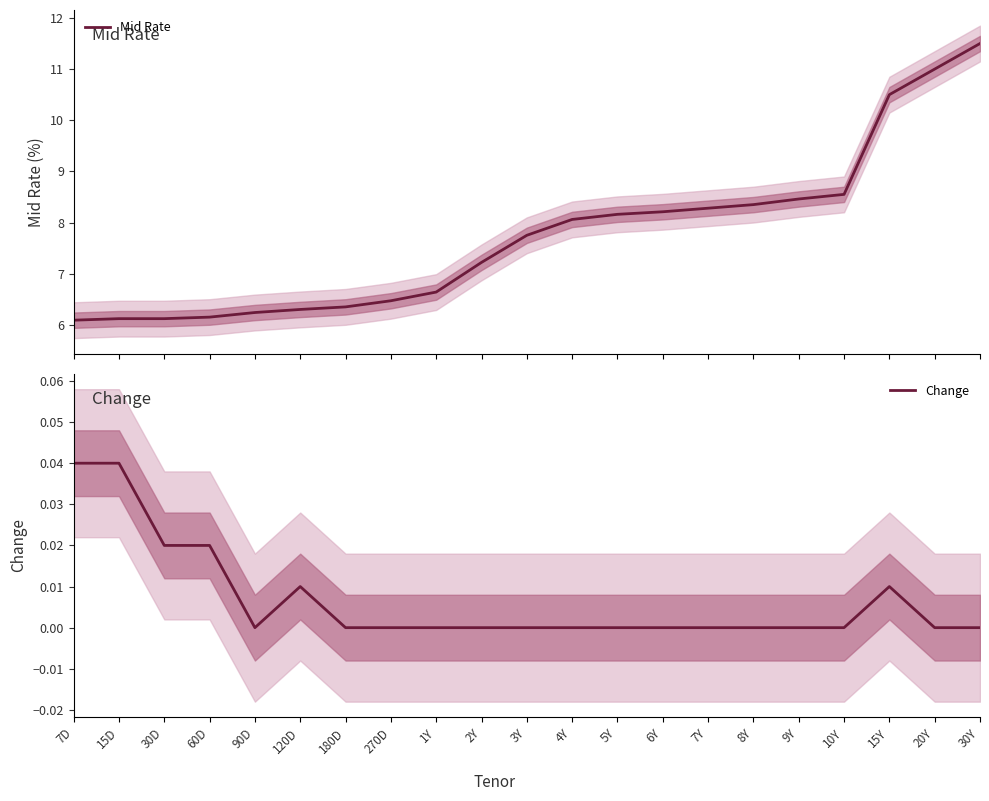

Where is Change nearest to the value 0?

90D